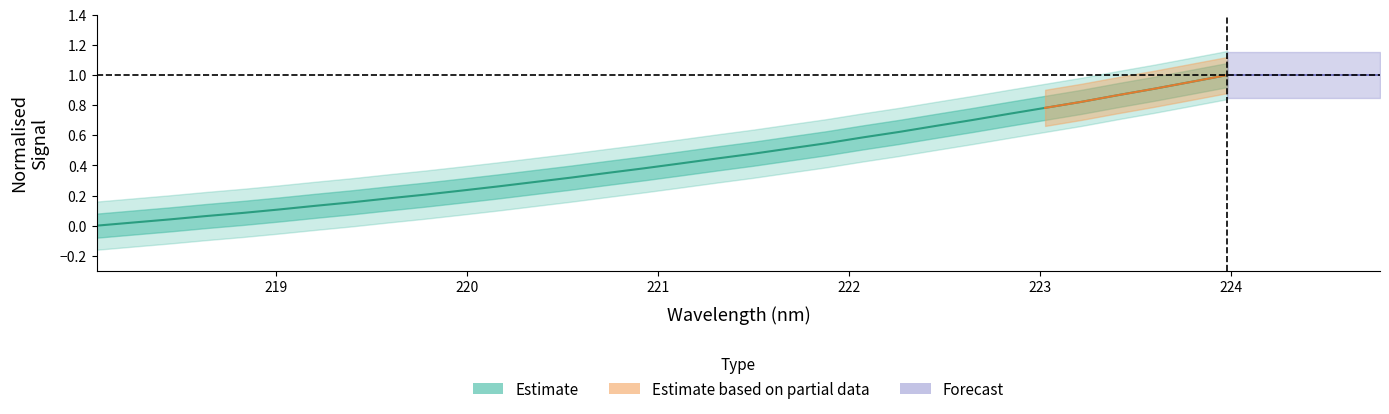

Is this an area chart (filled region under the line)?

No